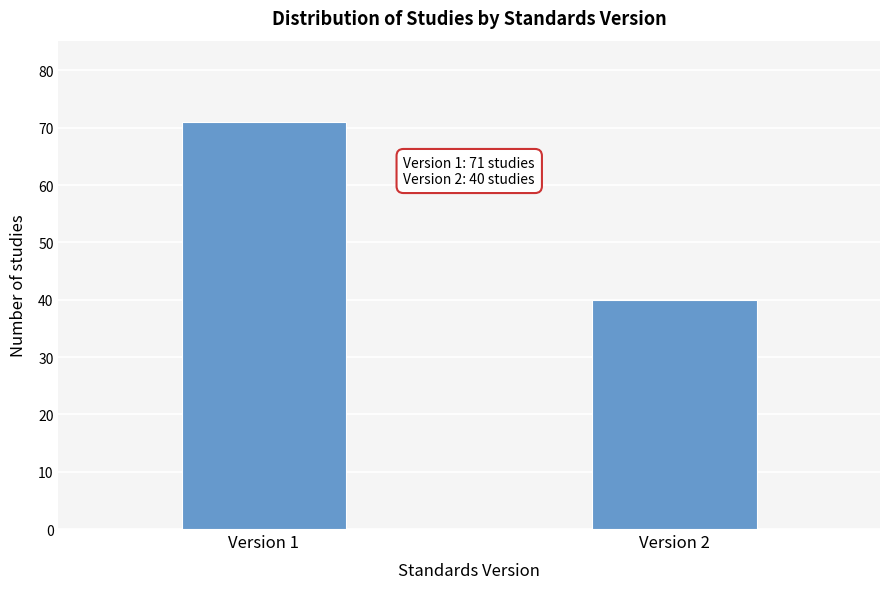

Reading left to right, what are all the values shown in this chart?

71	40